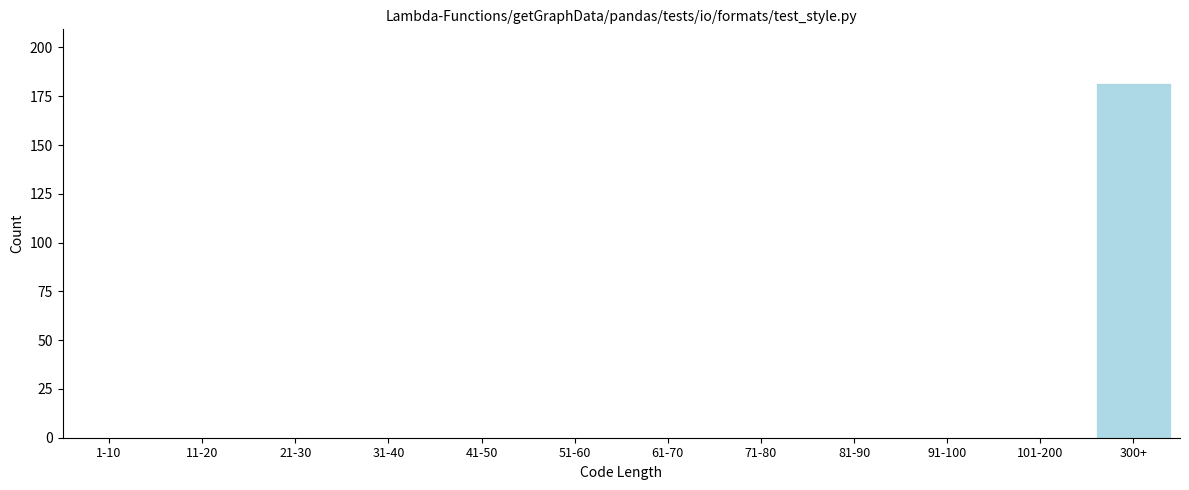

Reading right to left, what are all the values shown in this chart?

300+=182	101-200=0	91-100=0	81-90=0	71-80=0	61-70=0	51-60=0	41-50=0	31-40=0	21-30=0	11-20=0	1-10=0